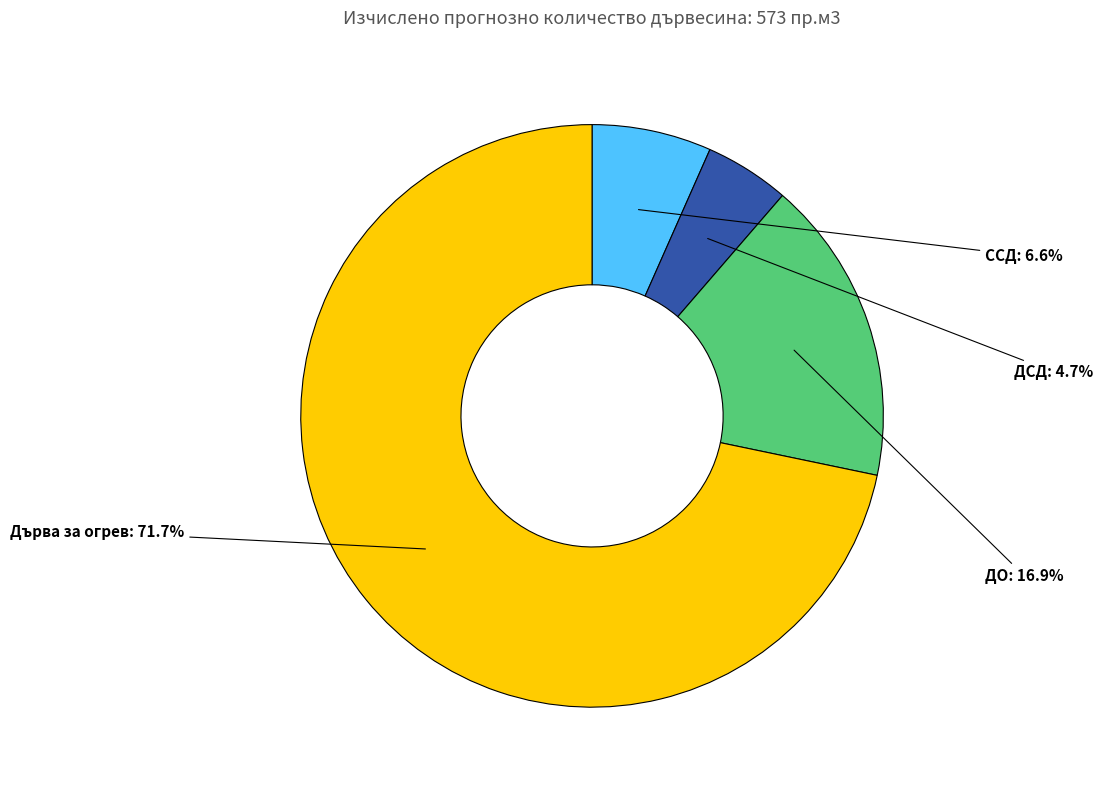

Combined, what portion of the pie is ССД and Дърва за огрев?

78.4%